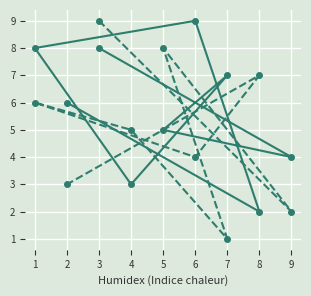

What is the approximate value of col_7 at 6?

9